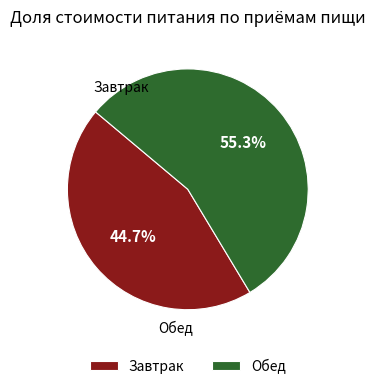

Which category accounts for the majority?

Обед